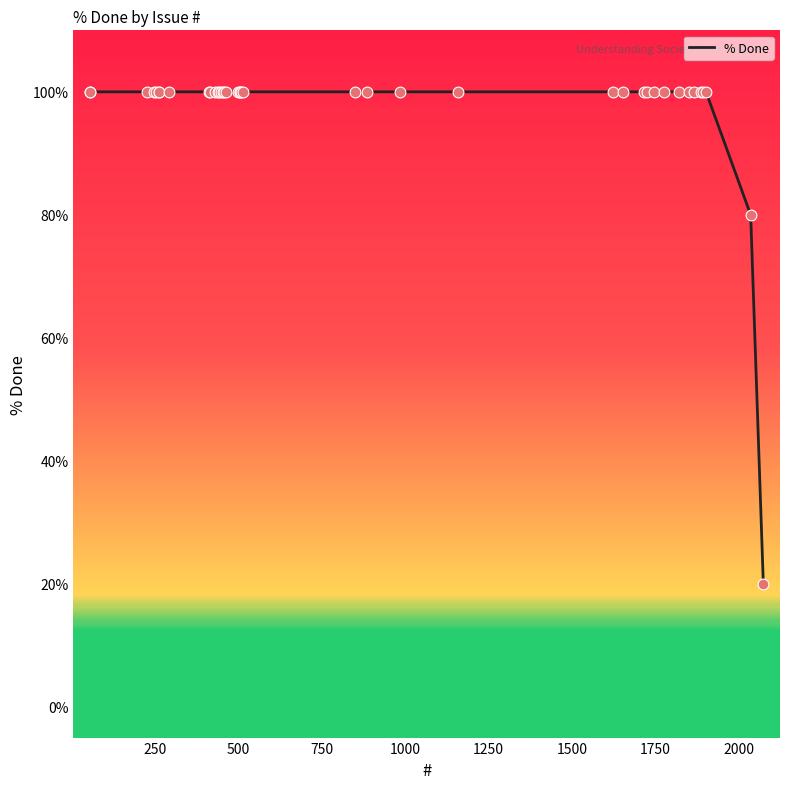

What is the greatest value displayed?

100